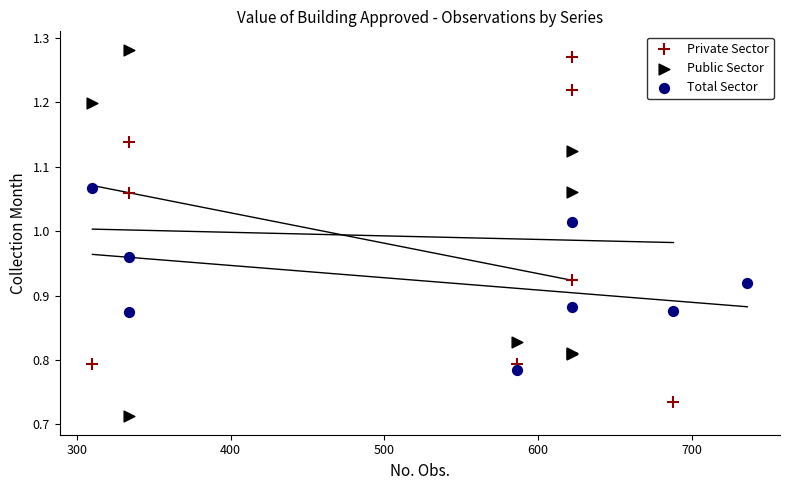

Which series has the widest spread of Y values?

Public Sector